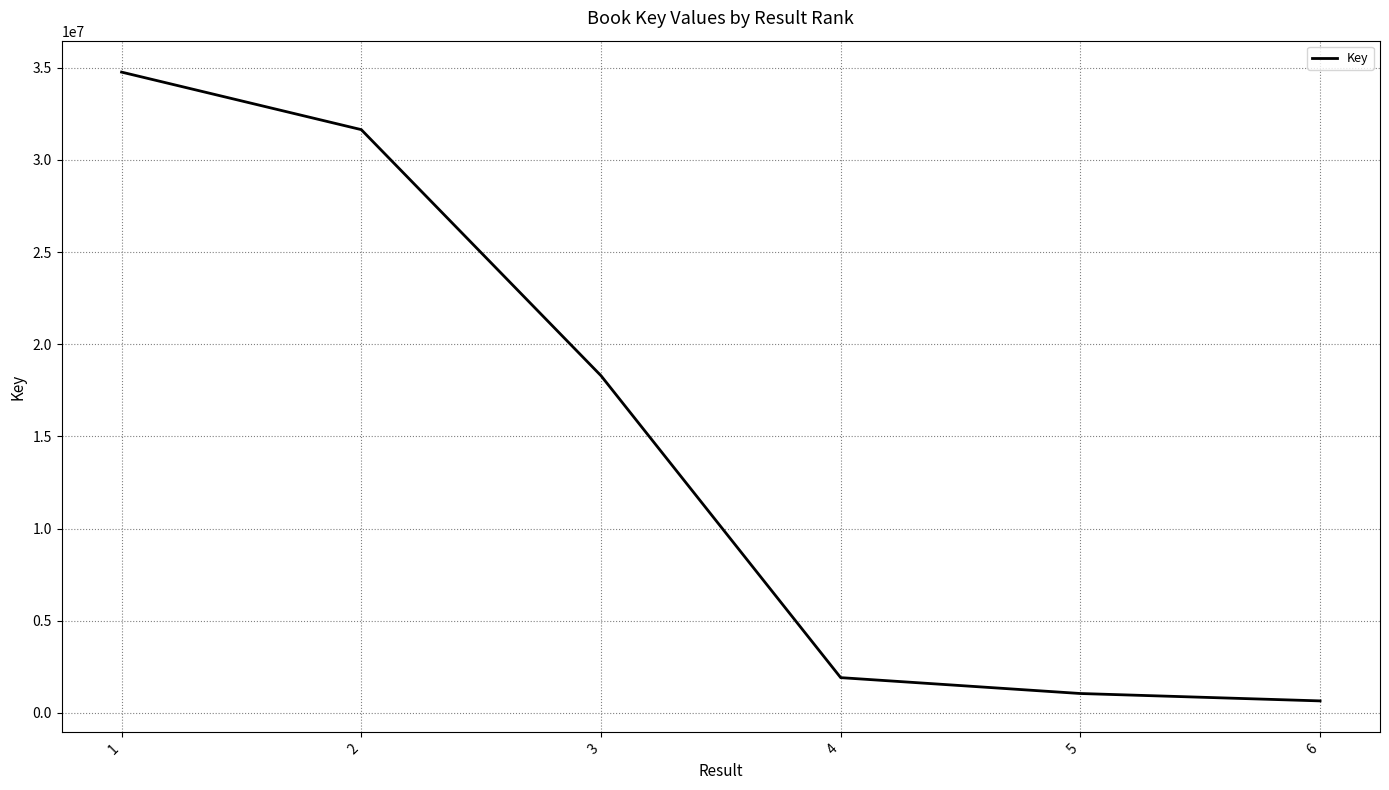

What is the change in value from 2 to 5?

-30590339